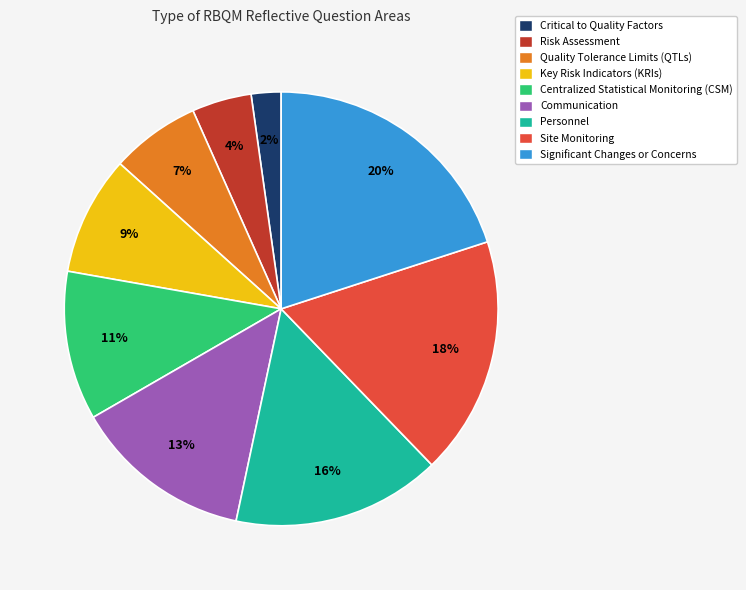

Which has a higher value, Risk Assessment or Quality Tolerance Limits (QTLs)?

Quality Tolerance Limits (QTLs)